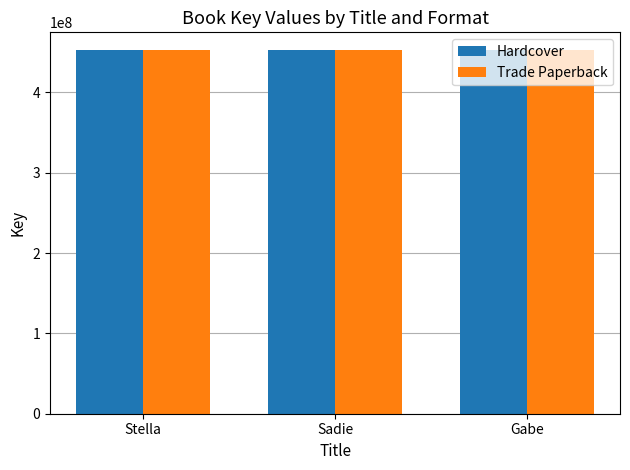

Where does the Trade Paperback series first go above 452017063?

Stella